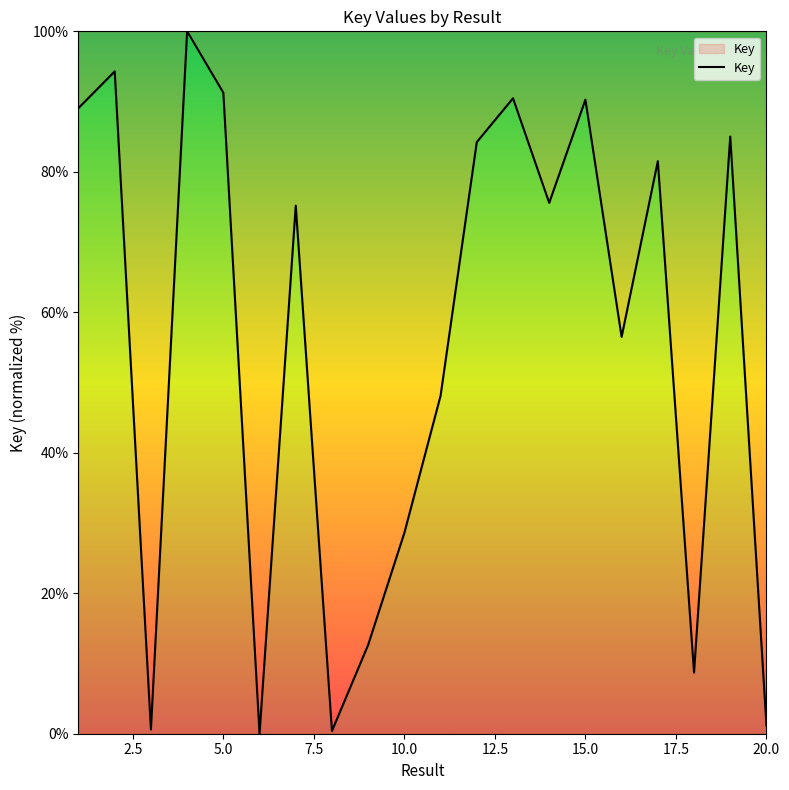

What is the difference between the maximum and minimum values?

100.0